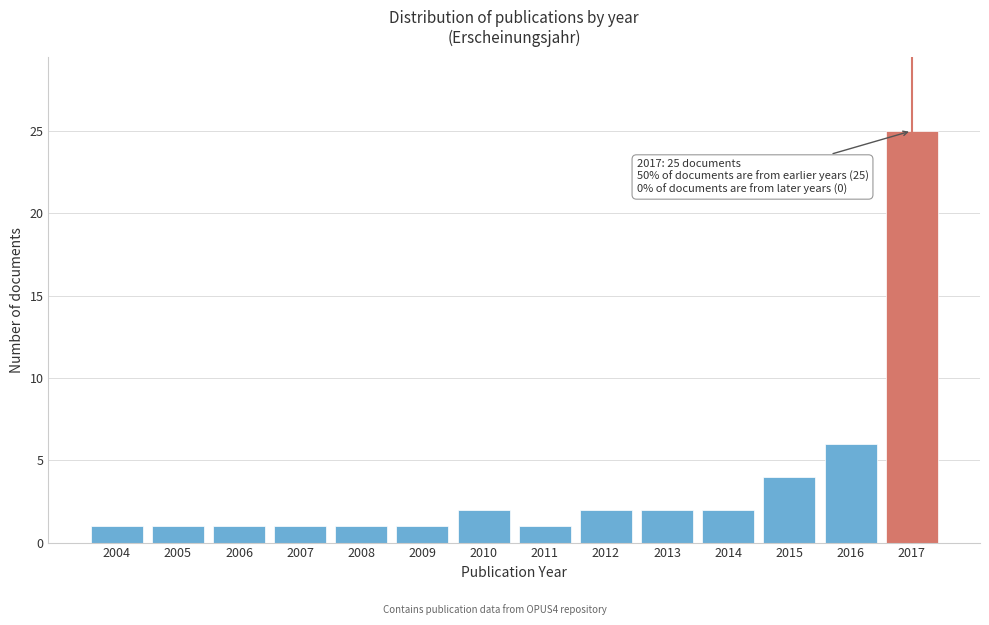

Reading right to left, what are all the values shown in this chart?

25	6	4	2	2	2	1	2	1	1	1	1	1	1